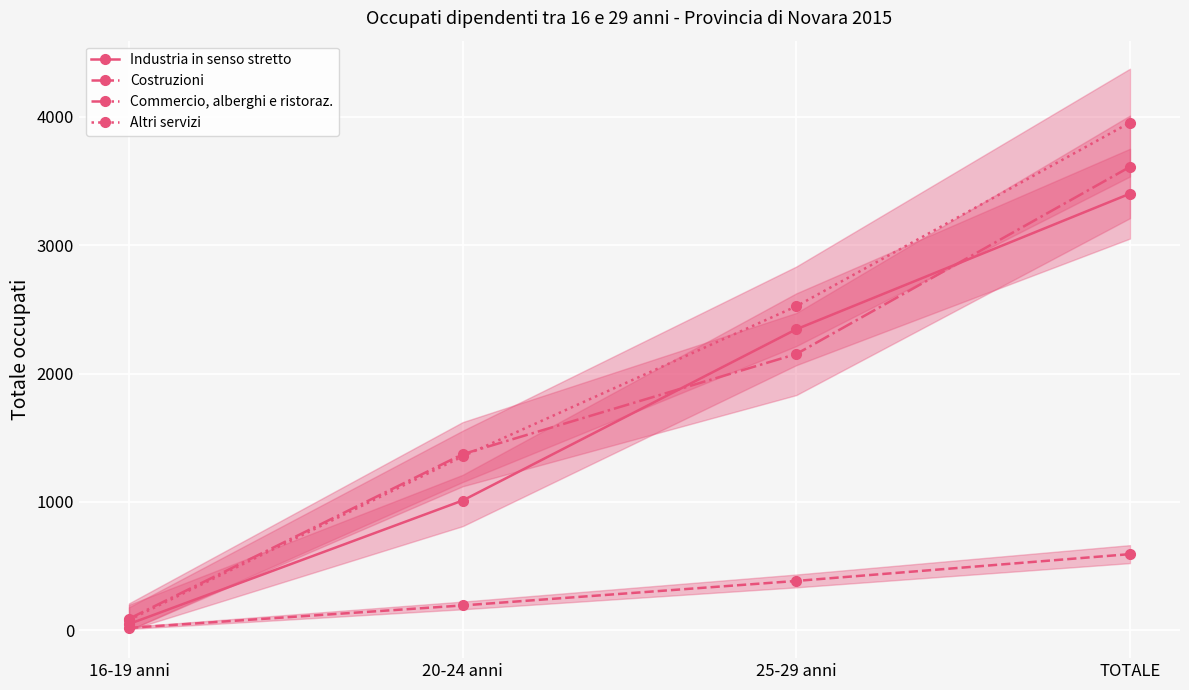

What is the value of the Commercio, alberghi e ristoraz. point at the 1st from the left?

88